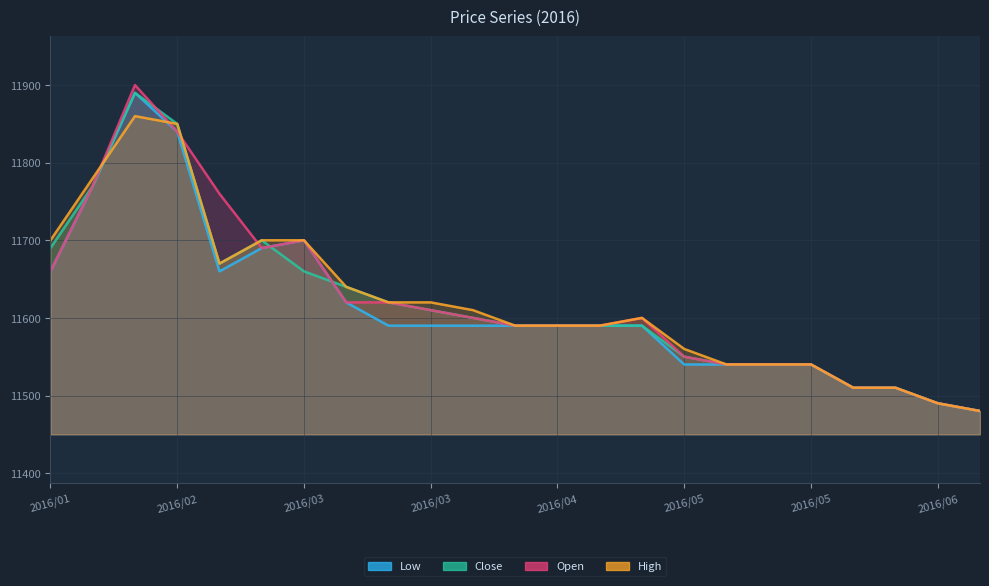

The col_4 series shows 3248 at 2016/03. True or false?

False